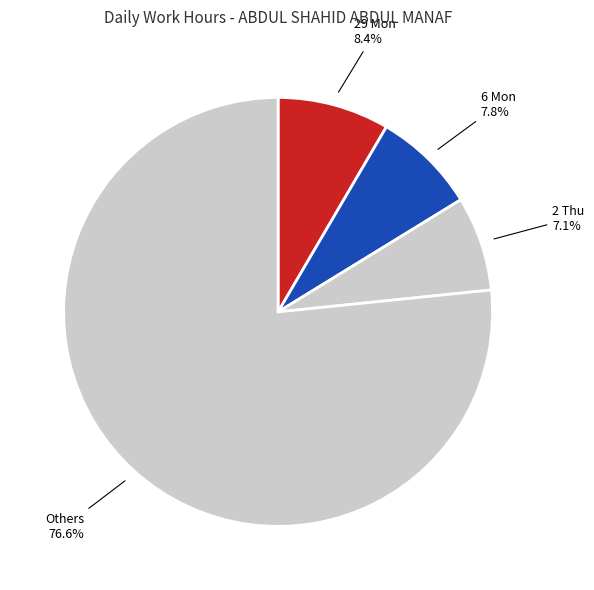

Which category has the smallest portion of the pie?

2 Thu